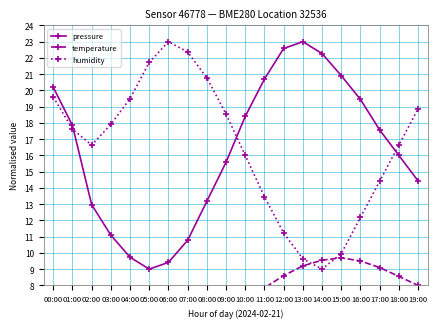

What is the label of the 18th point from the left?

17:00